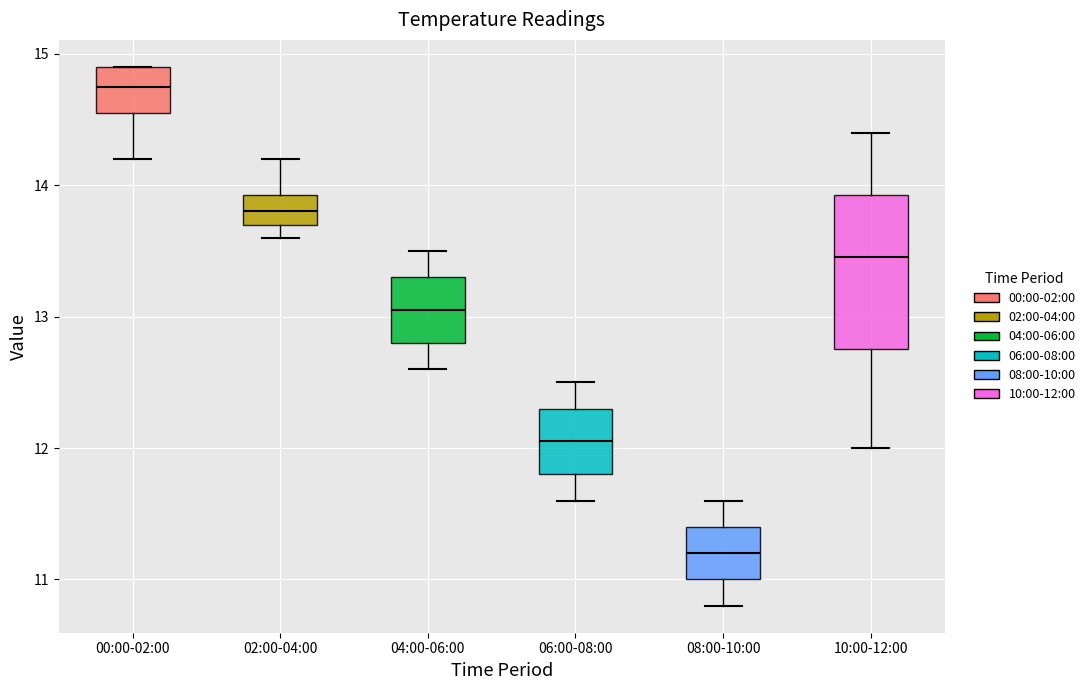

Reading left to right, transcribe this box plot: for each box, give where its median line is, the range the box spans, and where its two whiskers end, as read against the y-axis. The values are not printed on the chart, so give them approximately, as read against the axis.

00:00-02:00: median 14.8, box 14.6 to 14.9, whiskers 14.2 to 14.9
02:00-04:00: median 13.8, box 13.7 to 13.9, whiskers 13.6 to 14.2
04:00-06:00: median 13.1, box 12.8 to 13.3, whiskers 12.6 to 13.5
06:00-08:00: median 12.1, box 11.8 to 12.3, whiskers 11.6 to 12.5
08:00-10:00: median 11.2, box 11.0 to 11.4, whiskers 10.8 to 11.6
10:00-12:00: median 13.5, box 12.8 to 13.9, whiskers 12.0 to 14.4